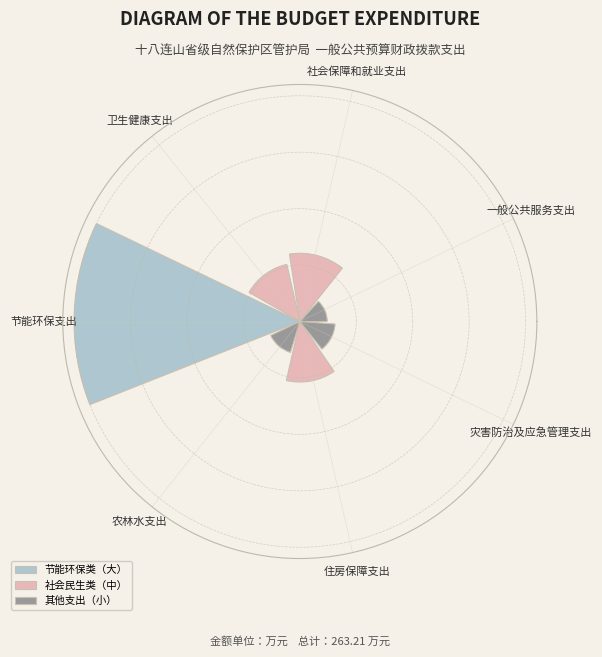

Rank the categories by value from highest to lowest.

节能环保支出, 社会保障和就业支出, 住房保障支出, 卫生健康支出, 灾害防治及应急管理支出, 农林水支出, 一般公共服务支出